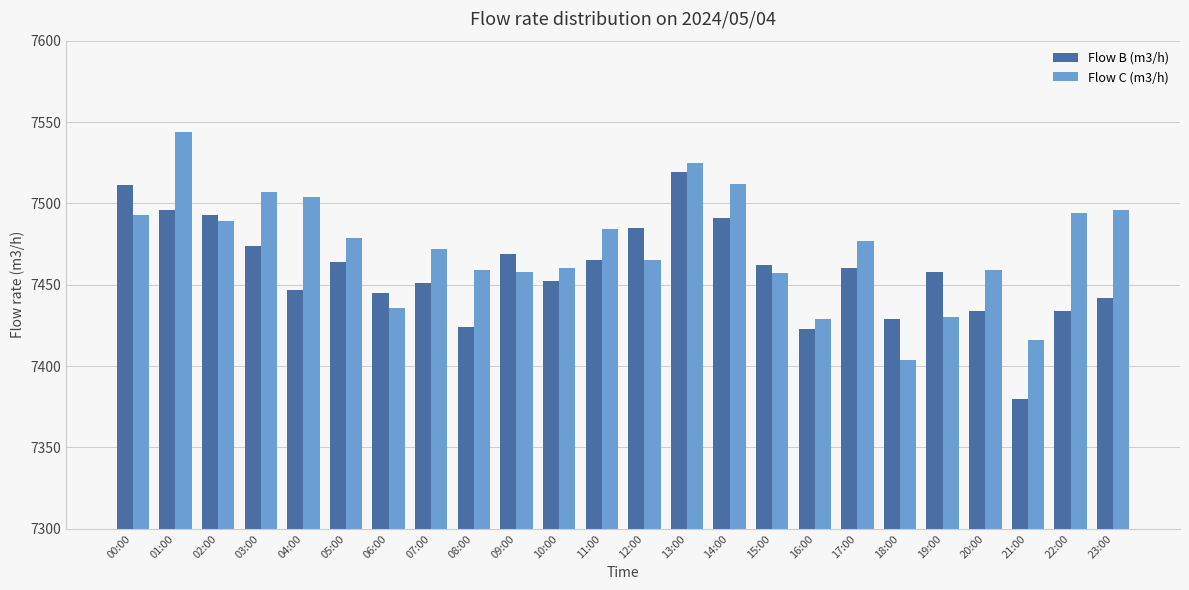

What is the label of the 11th bar from the right?

13:00